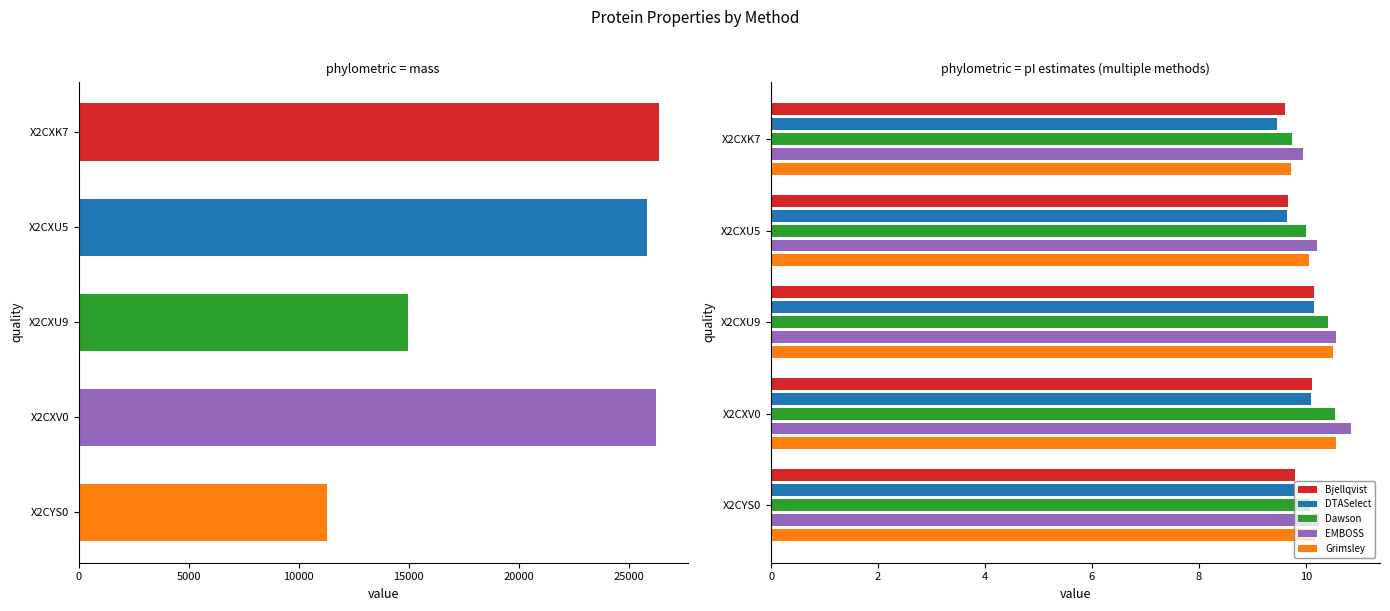

True or false: Dawson has a value of 10.6 at X2CXV0.

True